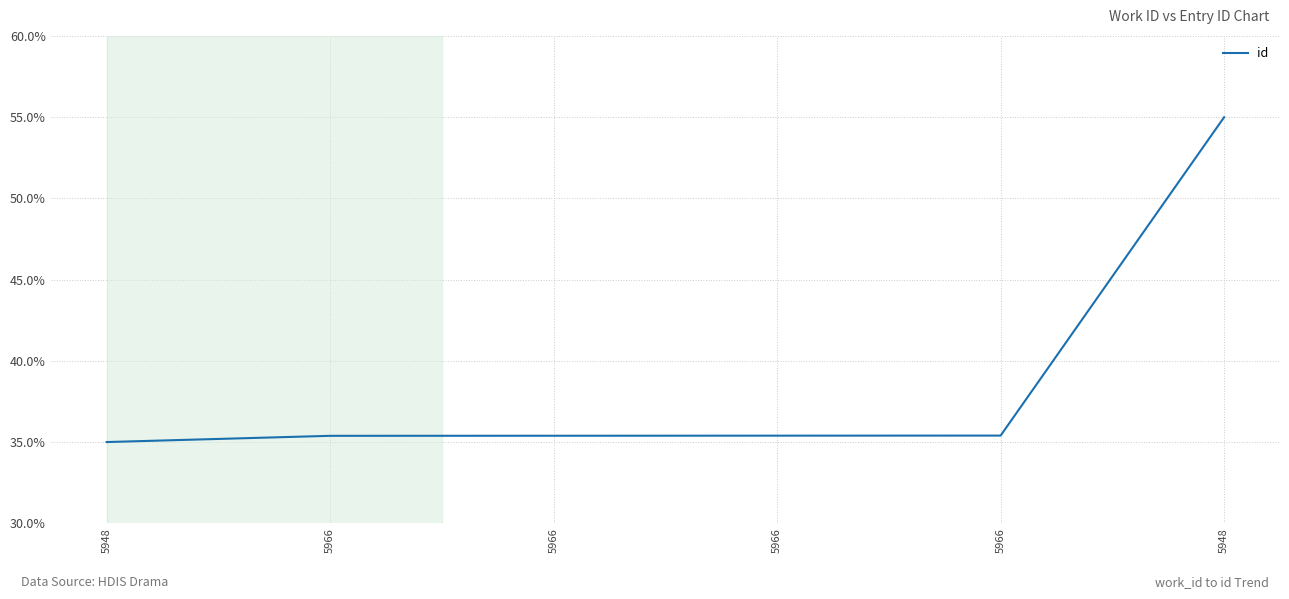

What is the label of the 6th point from the left?

5948